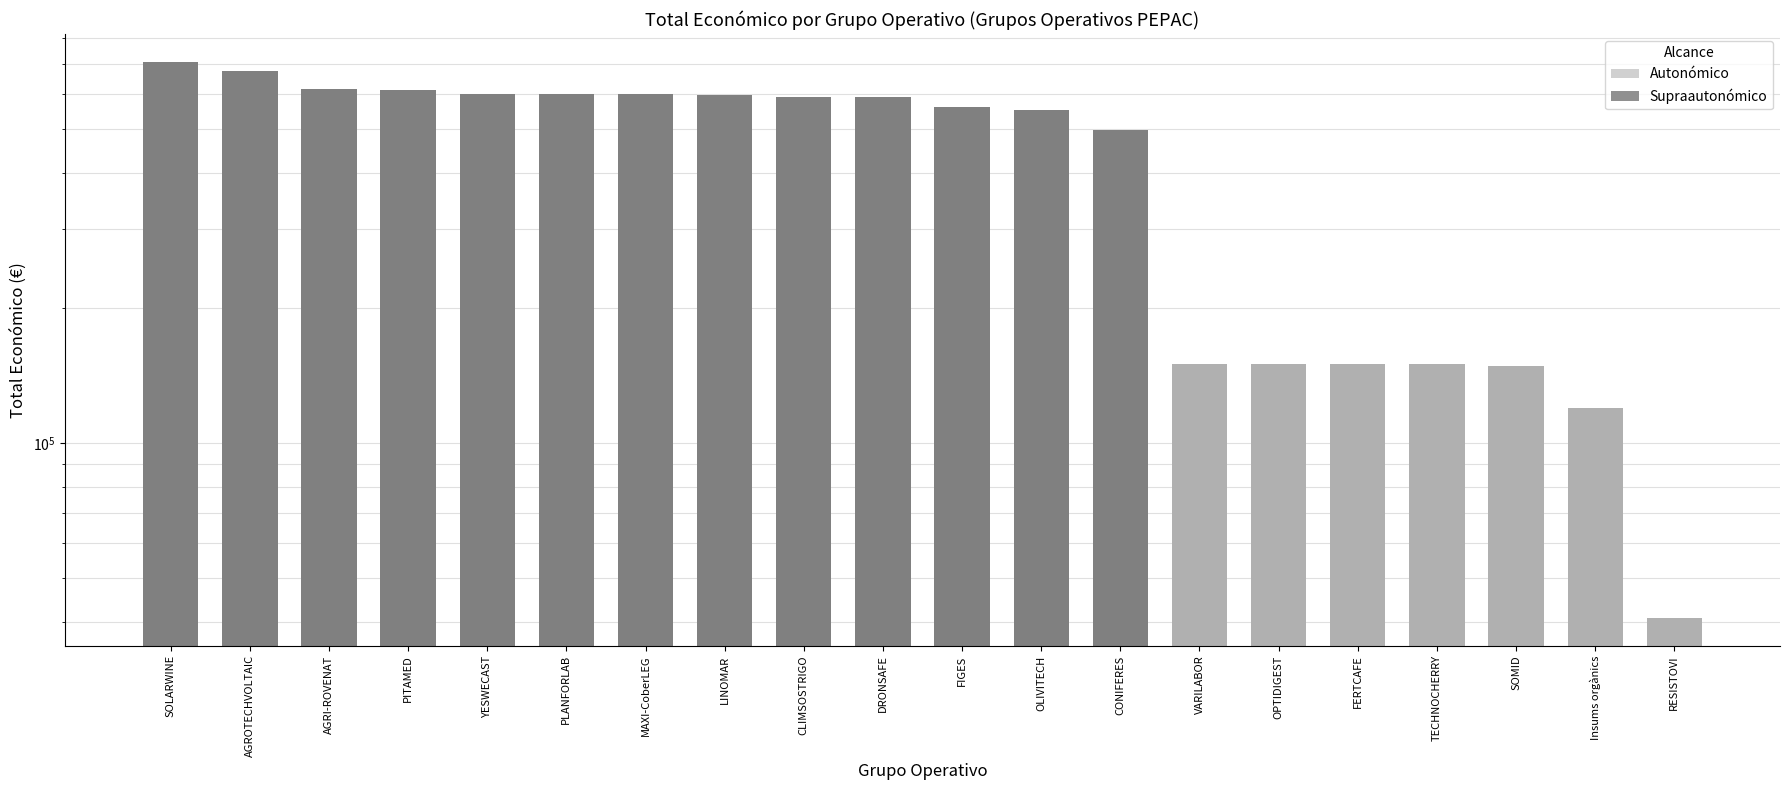

The chart shows a value of 245977 at OPTIDIGEST. True or false?

False